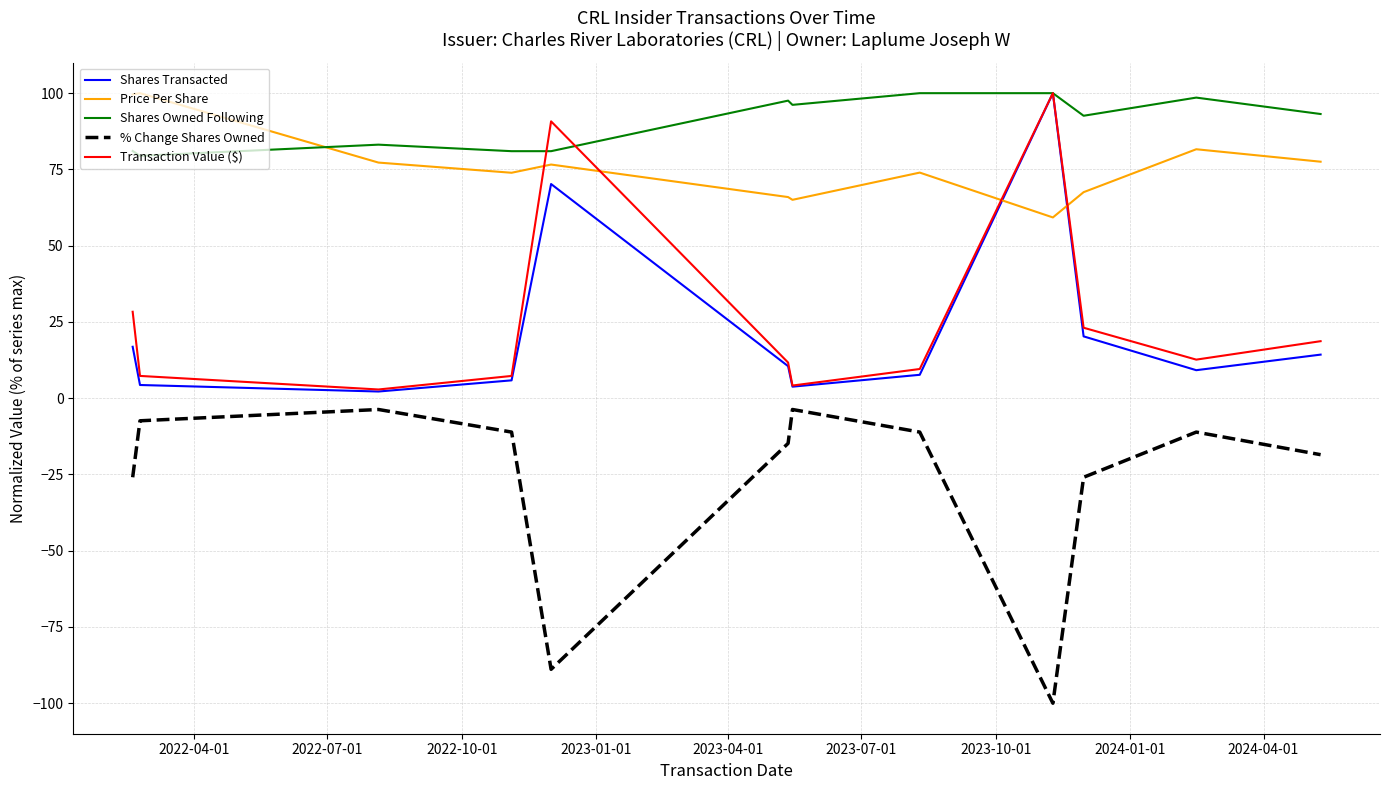

What is the minimum value for Price Per Share?

59.3